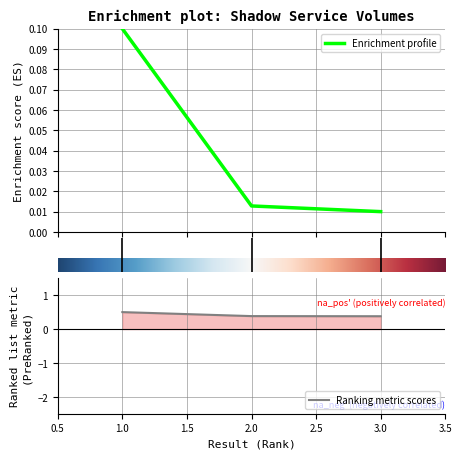

Reading left to right, extract all data points from this chart.

1=0.5	2=0.4	3=0.4